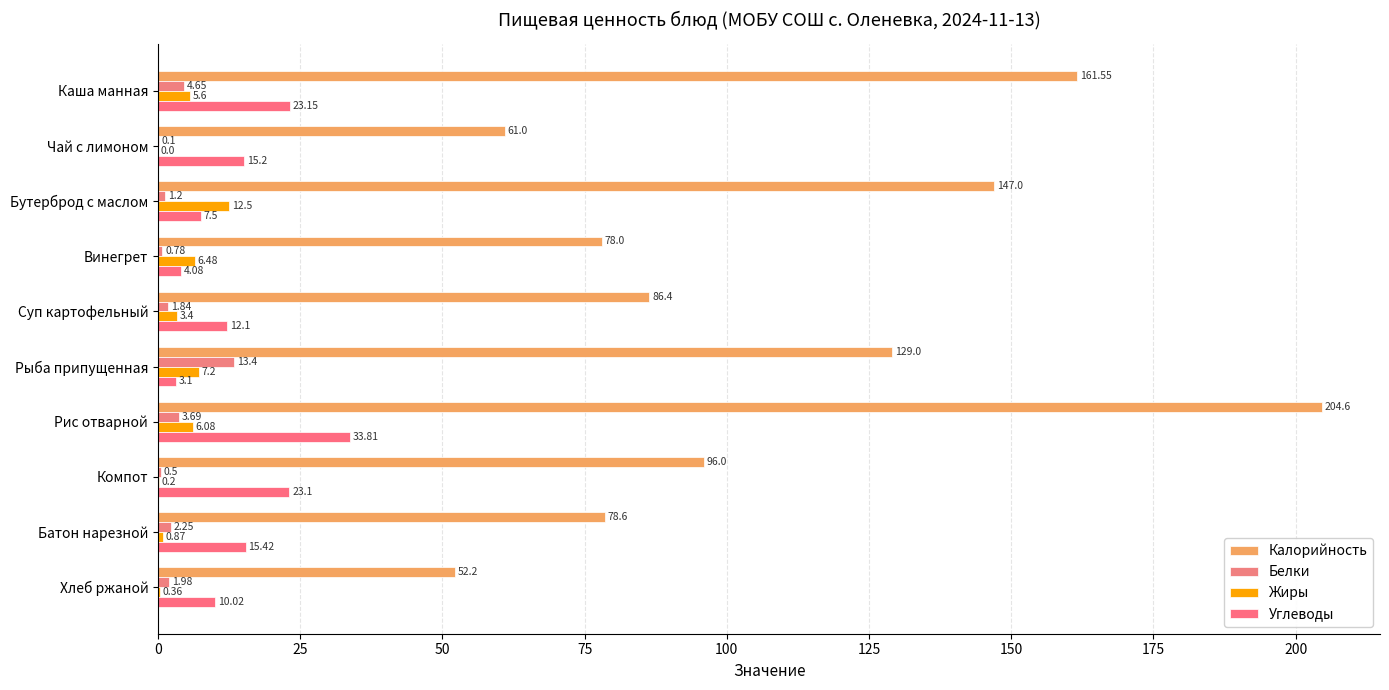

What is the average value of the Жиры series?

4.3